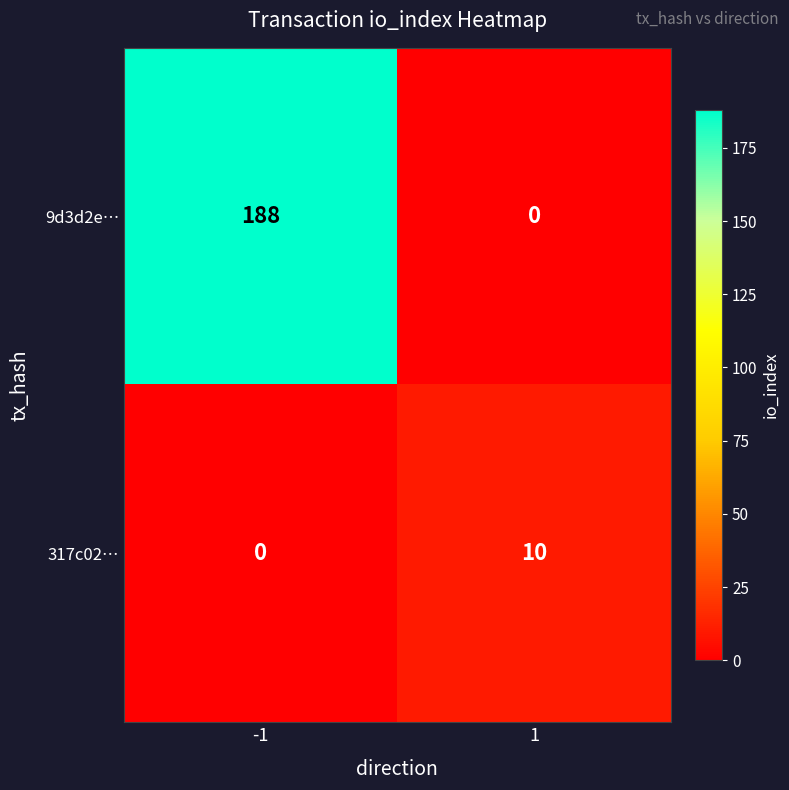

What is the sum of all 9d3d2e… values?

188